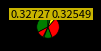

How many slices are in this pie chart?

7